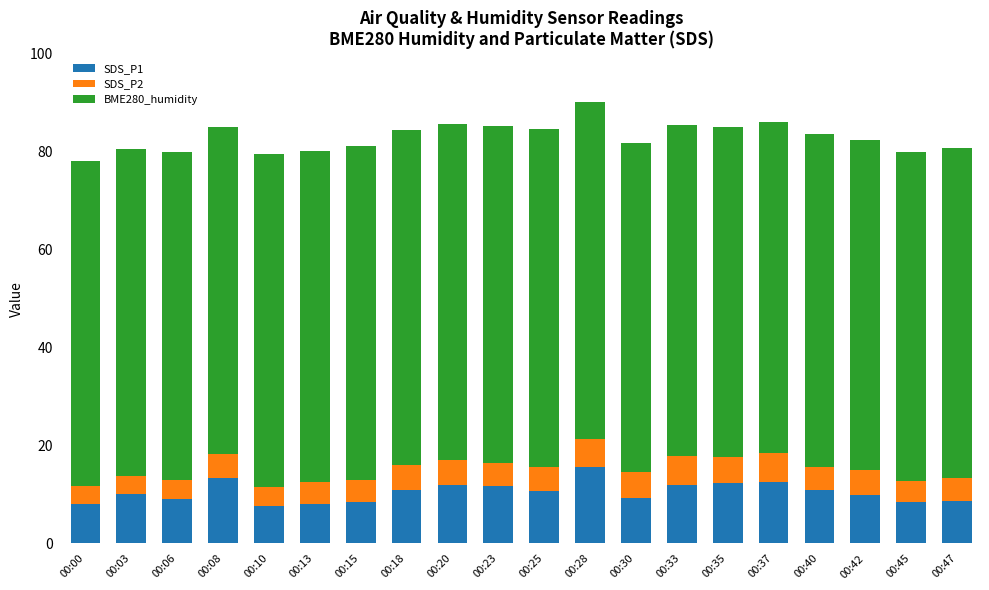

The value of SDS_P1 at 00:20 is 6.6. True or false?

False